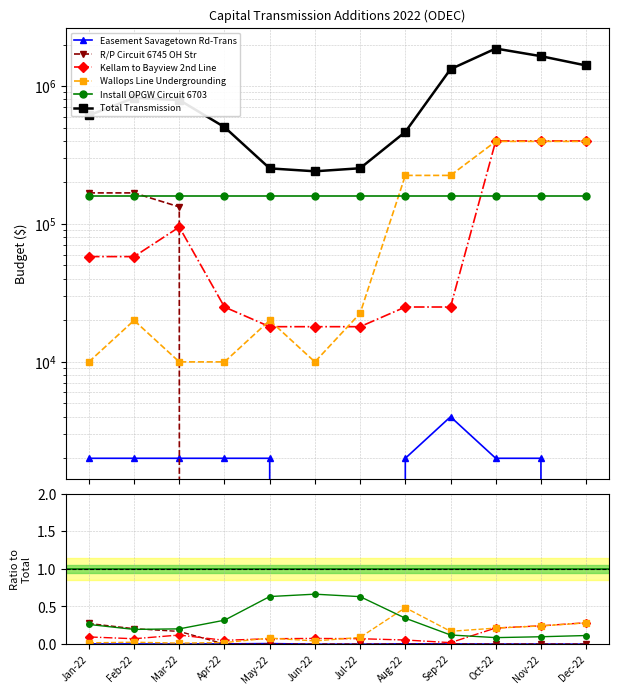

How many values in R/P Circuit 6745 OH Str are above zero?

3